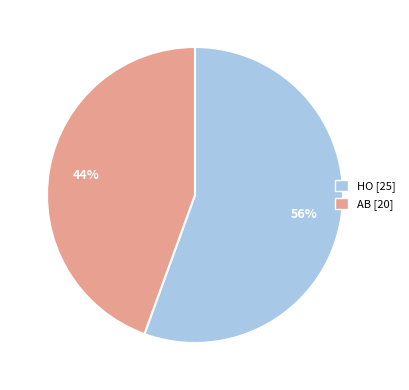

Which has a higher value, HO or AB?

HO